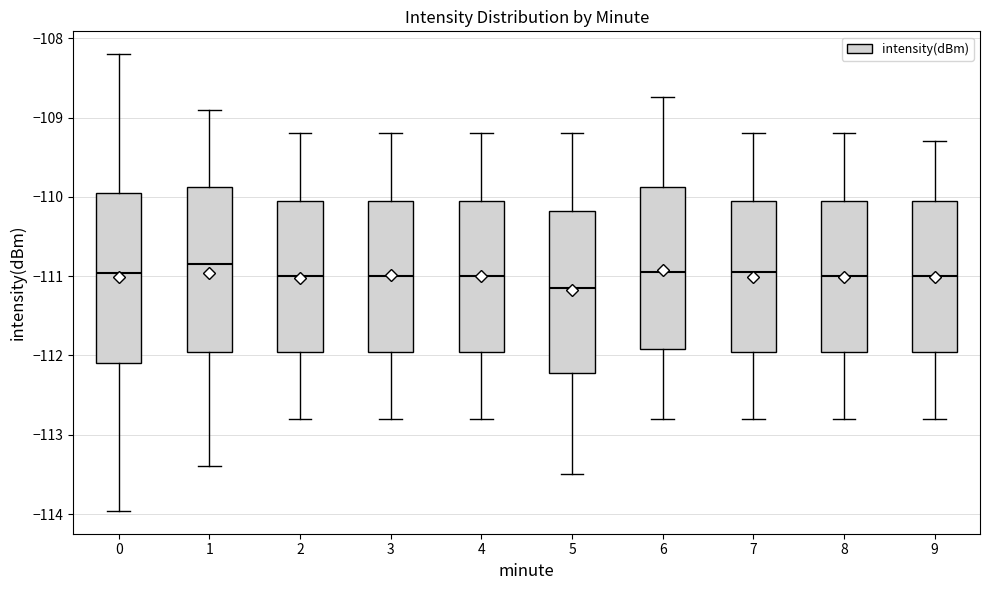

Reading left to right, read every box against the y-axis: the position of its median line, the range the box covers, and the ends of its whiskers. The values are not printed on the chart, so give them approximately, as read against the axis.

0: median -111.0, box -112.1 to -109.9, whiskers -114.0 to -108.2
1: median -110.8, box -111.9 to -109.9, whiskers -113.4 to -108.9
2: median -111.0, box -111.9 to -110.0, whiskers -112.8 to -109.2
3: median -111.0, box -111.9 to -110.0, whiskers -112.8 to -109.2
4: median -111.0, box -111.9 to -110.0, whiskers -112.8 to -109.2
5: median -111.1, box -112.2 to -110.2, whiskers -113.5 to -109.2
6: median -110.9, box -111.9 to -109.9, whiskers -112.8 to -108.7
7: median -110.9, box -111.9 to -110.0, whiskers -112.8 to -109.2
8: median -111.0, box -111.9 to -110.0, whiskers -112.8 to -109.2
9: median -111.0, box -111.9 to -110.0, whiskers -112.8 to -109.3